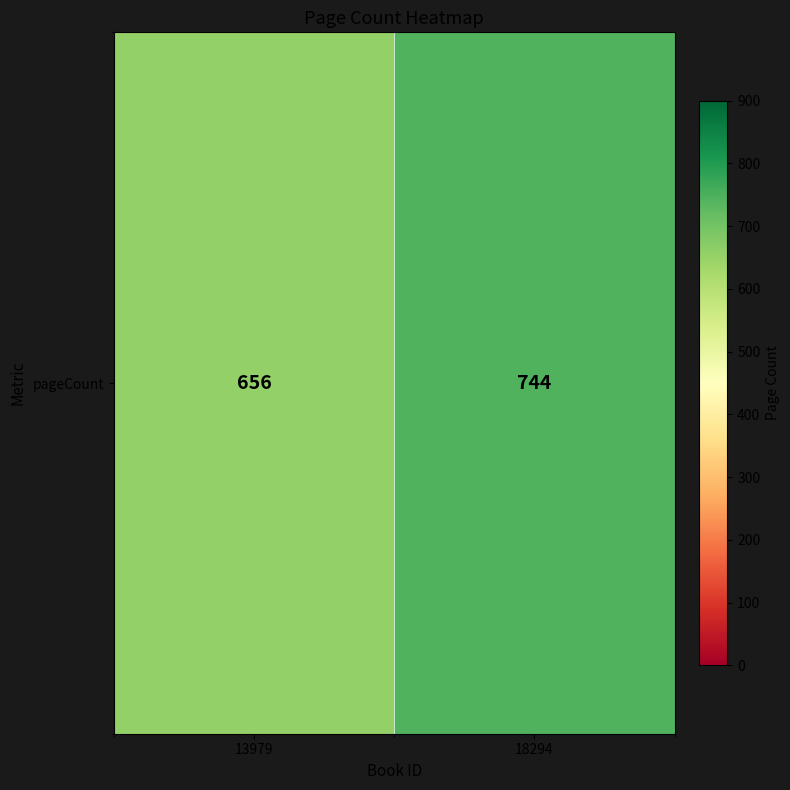

Reading left to right, list all the values displayed in this chart.

13979=656	18294=744